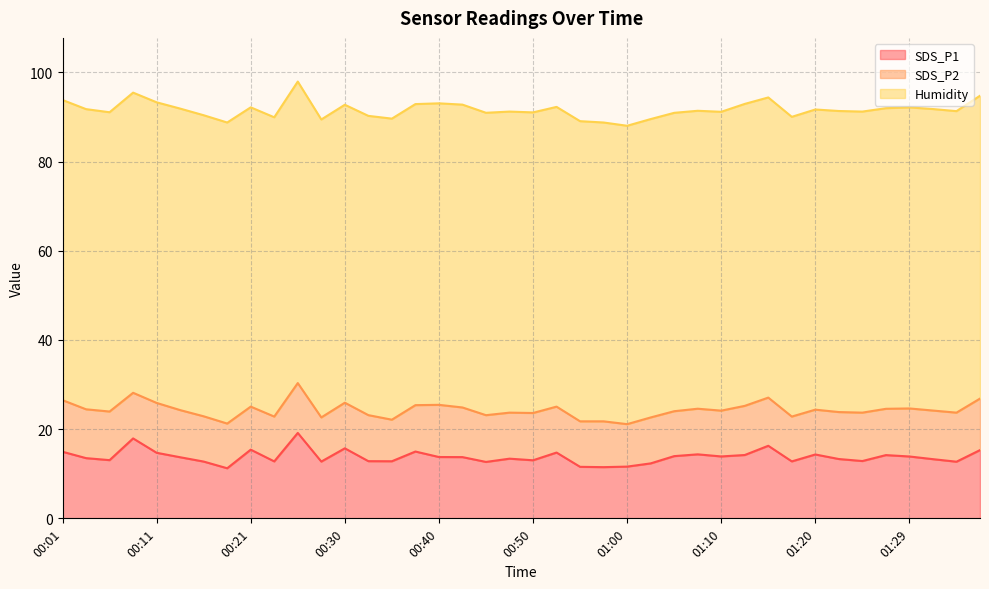

Reading left to right, list all the values displayed in this chart.

SDS_P1: 14.9	13.5	13.1	17.9	14.7	13.7	12.7	11.2	15.4	12.8	19.1	12.7	15.7	12.8	12.8	15.0	13.8	13.7	12.7	13.4	13.0	14.8	11.6	11.5	11.6	12.3	13.9	14.3	13.9	14.2	16.3	12.8	14.3	13.3	12.8	14.2	13.9	13.3	12.7	15.3
SDS_P2: 11.6	10.9	10.9	10.2	11.2	10.6	10.2	10.0	9.7	10.1	11.2	9.9	10.2	10.3	9.3	10.4	11.7	11.1	10.5	10.3	10.6	10.3	10.2	10.3	9.5	10.3	10.1	10.2	10.3	11.0	10.8	10.1	10.1	10.5	10.8	10.4	10.8	10.9	11.0	11.6
Humidity: 67.3	67.3	67.1	67.3	67.4	67.6	67.5	67.5	67.1	67.1	67.6	66.8	66.8	67.1	67.5	67.5	67.6	67.9	67.8	67.5	67.4	67.2	67.3	67.0	66.9	66.9	66.9	66.8	67.0	67.7	67.3	67.2	67.3	67.5	67.5	67.4	67.5	67.6	67.6	67.9